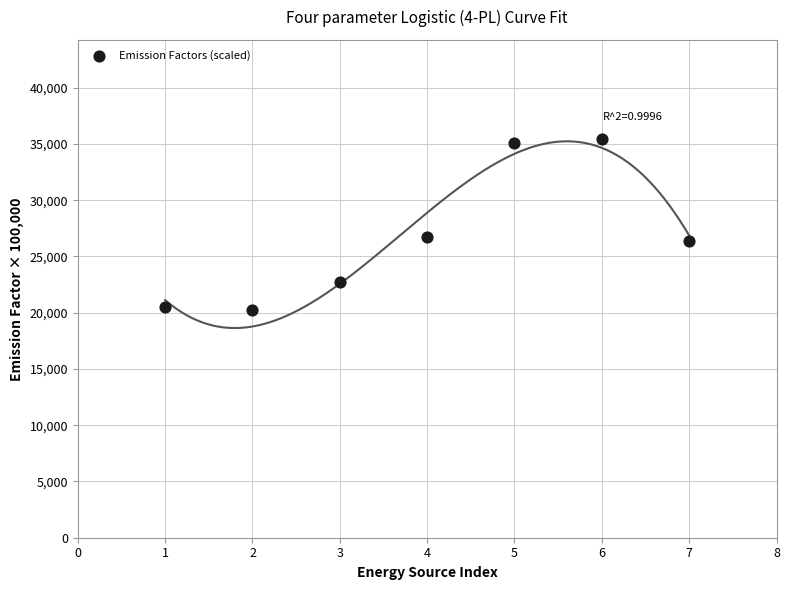

What is the average Y value?

26713.0